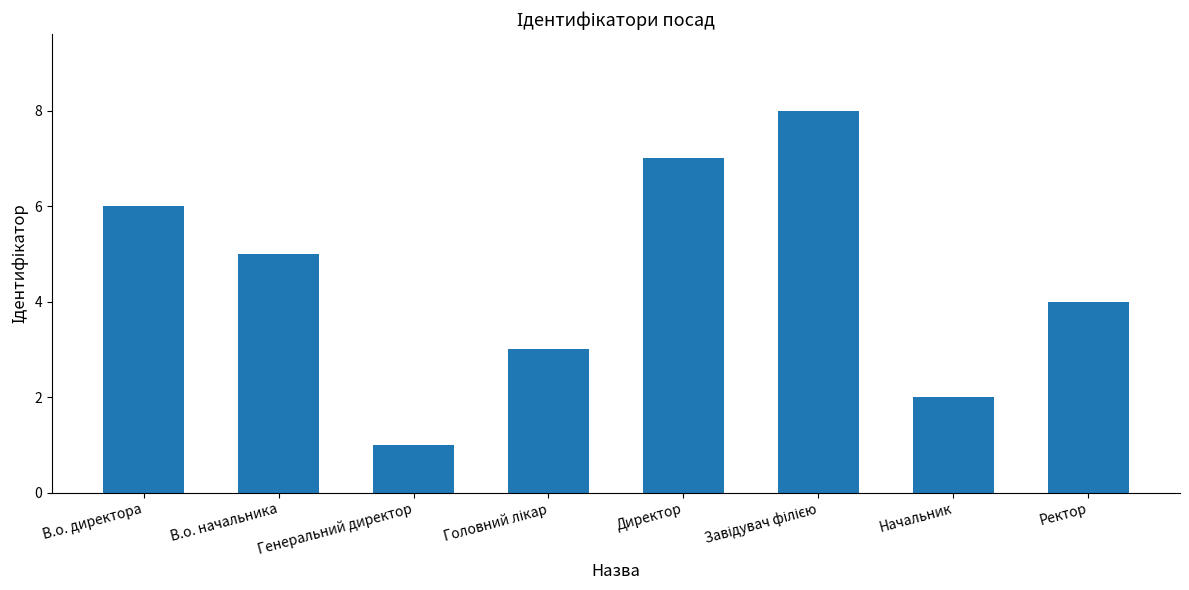

Between Начальник and Ректор, which is larger?

Ректор